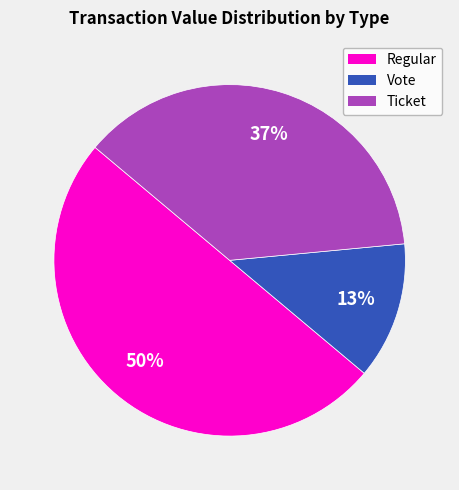

To the nearest percent, what is the difference between the largest and smallest slice percentages?

37%